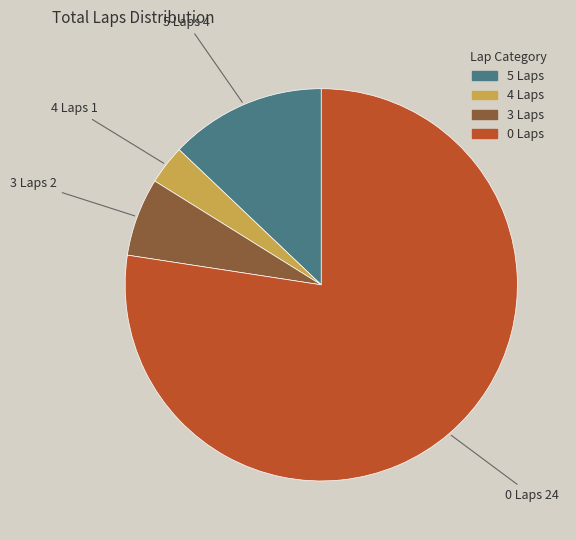

Which slice is the largest?

0 Laps